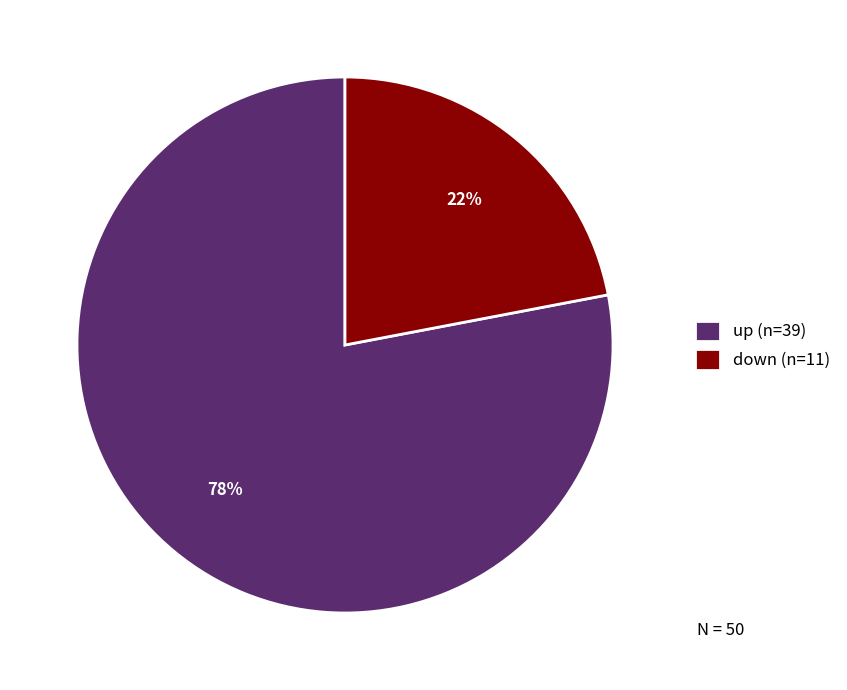

Do up and down together represent more than half of the pie?

Yes